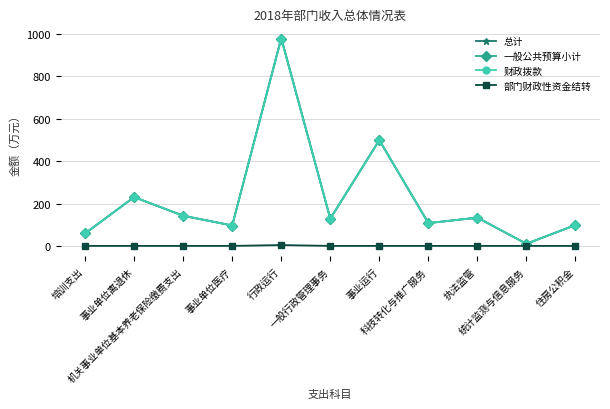

Reading right to left, transcribe all the data shown in this chart.

总计: 住房公积金=98.5	统计监测与信息服务=10.0	执法监管=133.3	科技转化与推广服务=107.6	事业运行=499.2	一般行政管理事务=128.6	行政运行=982.7	事业单位医疗=96.3	机关事业单位基本养老保险缴费支出=142.4	事业单位离退休=230.4	培训支出=59.0
一般公共预算小计: 住房公积金=98.5	统计监测与信息服务=10.0	执法监管=133.3	科技转化与推广服务=107.6	事业运行=499.2	一般行政管理事务=128.6	行政运行=978.7	事业单位医疗=96.3	机关事业单位基本养老保险缴费支出=142.4	事业单位离退休=230.4	培训支出=59.0
财政拨款: 住房公积金=98.5	统计监测与信息服务=10.0	执法监管=133.3	科技转化与推广服务=107.6	事业运行=499.2	一般行政管理事务=128.6	行政运行=978.7	事业单位医疗=96.3	机关事业单位基本养老保险缴费支出=142.4	事业单位离退休=230.4	培训支出=59.0
部门财政性资金结转: 住房公积金=0.0	统计监测与信息服务=0.0	执法监管=0.0	科技转化与推广服务=0.0	事业运行=0.0	一般行政管理事务=0.0	行政运行=4.0	事业单位医疗=0.0	机关事业单位基本养老保险缴费支出=0.0	事业单位离退休=0.0	培训支出=0.0